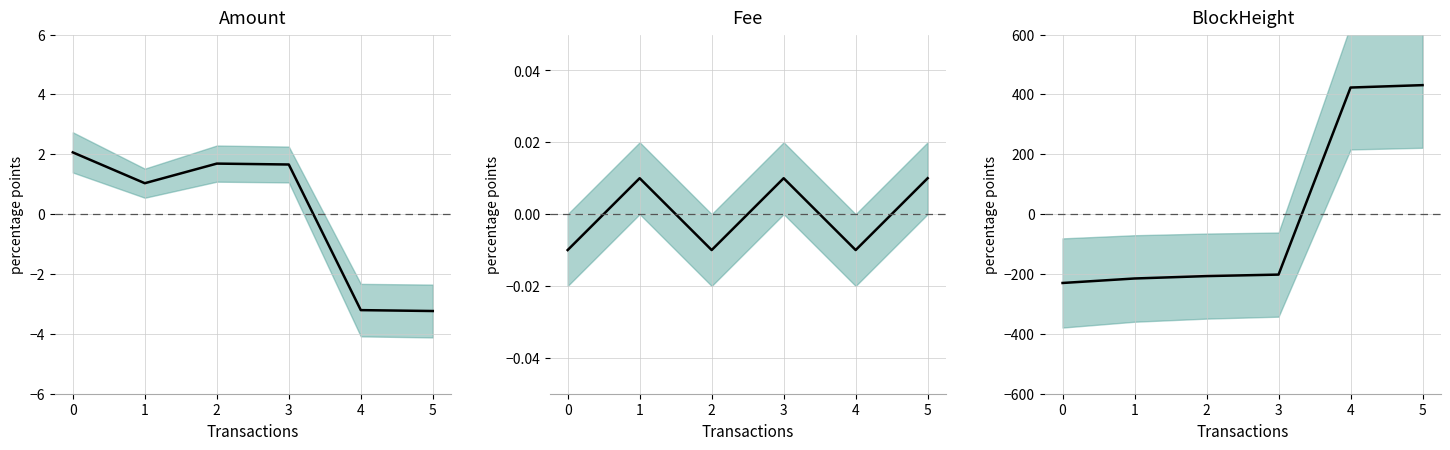

How many intersections are there between BlockHeight and Amount?

1